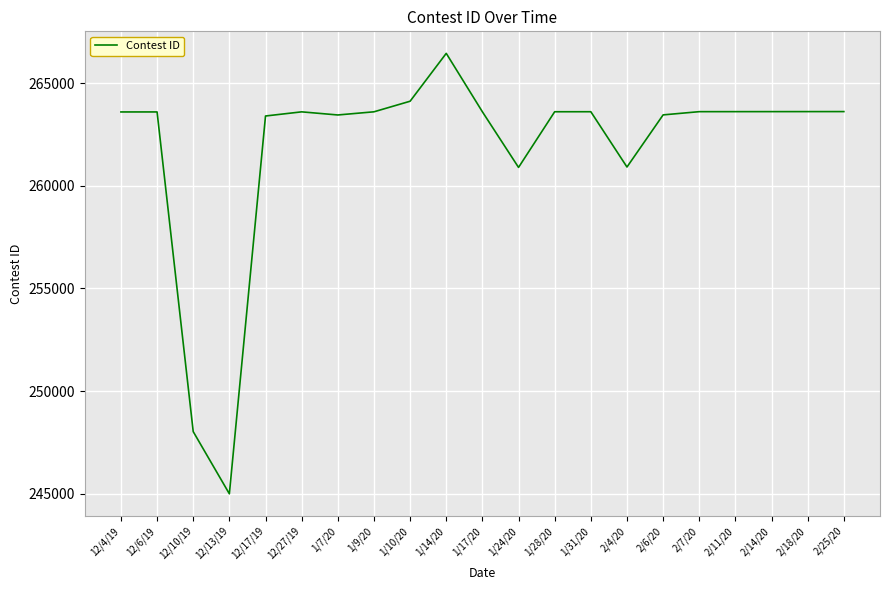

Between 1/14/20 and 12/6/19, which is larger?

1/14/20